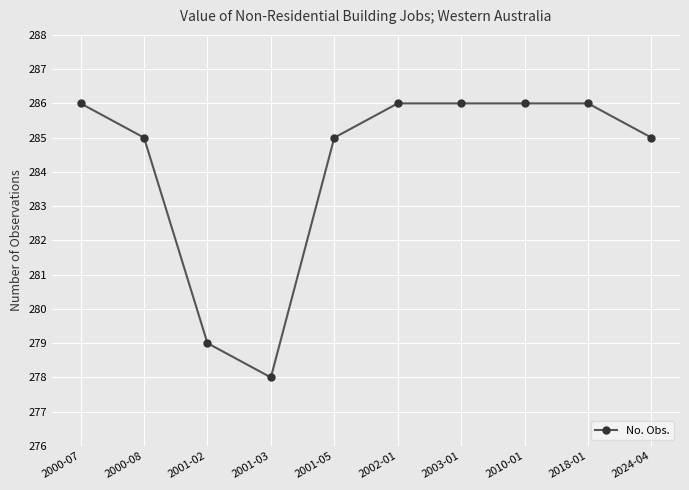

Does the chart display data point markers on the line(s)?

Yes